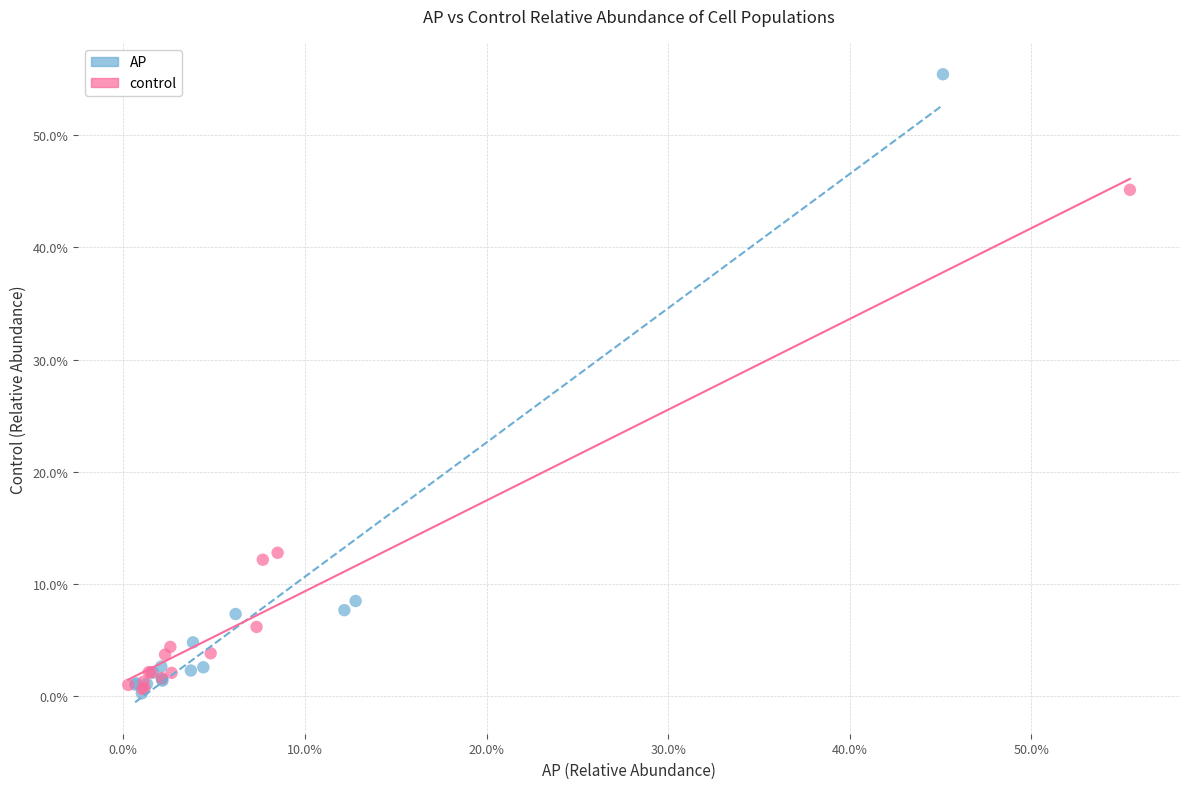

What are all the series names shown in the legend?

AP, control